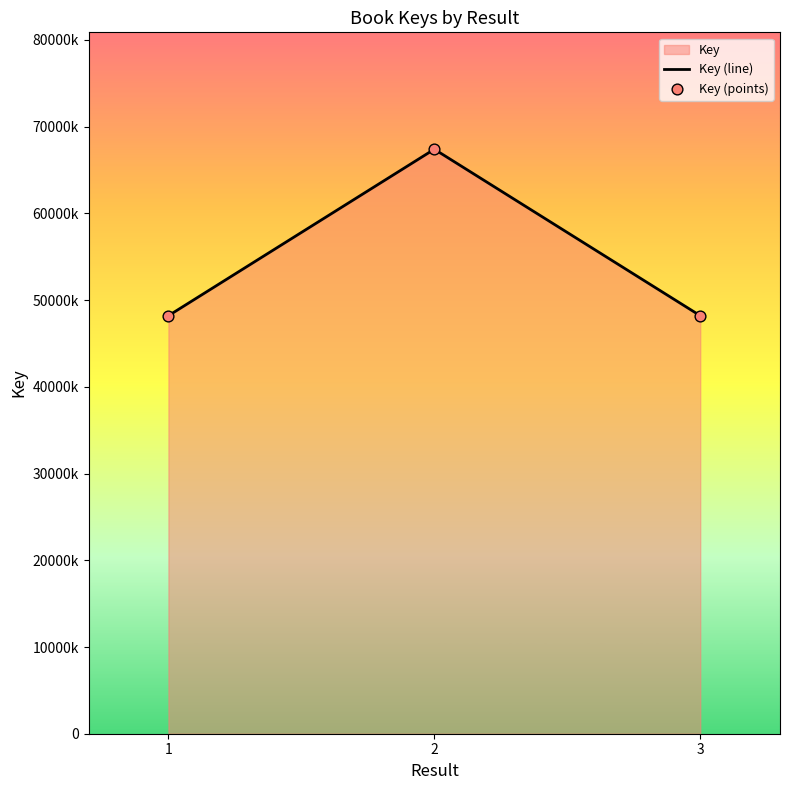

Which series reaches the maximum Y coordinate?

Key (line)